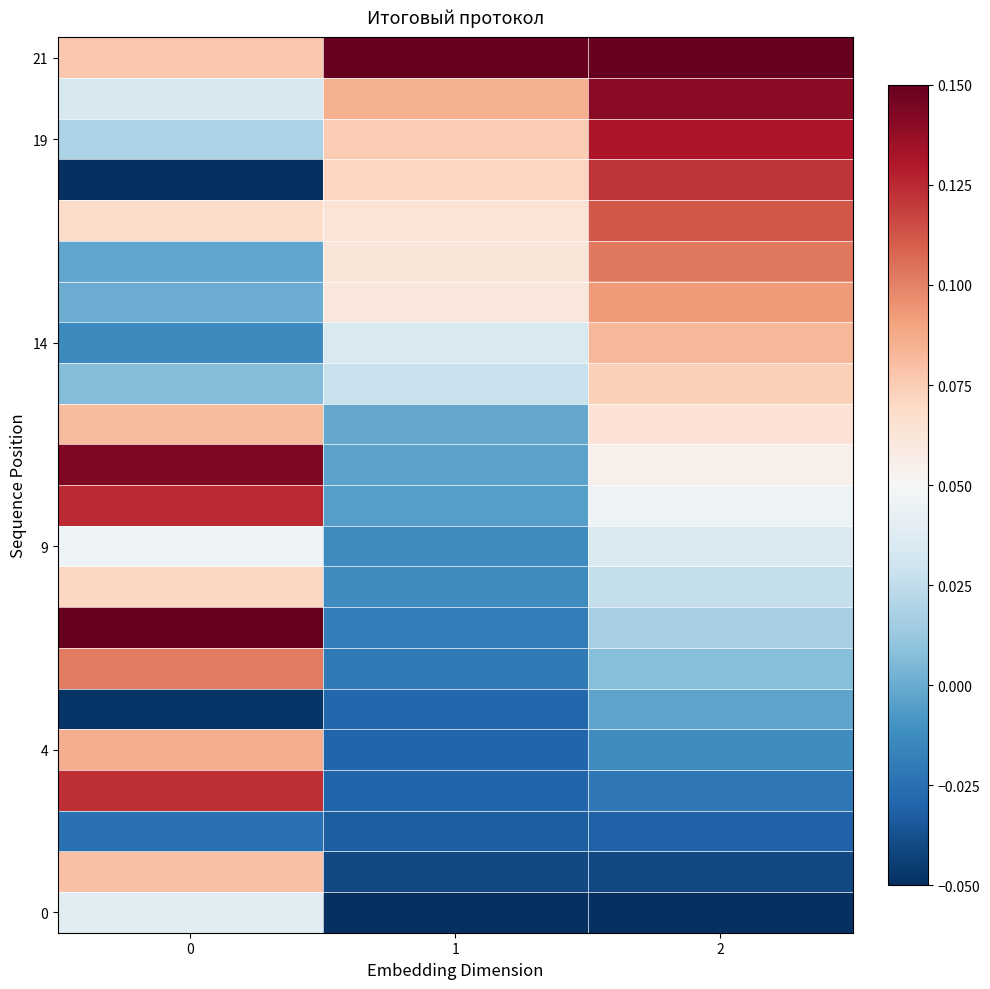

What is the difference between the highest and lowest values at 1?

0.2